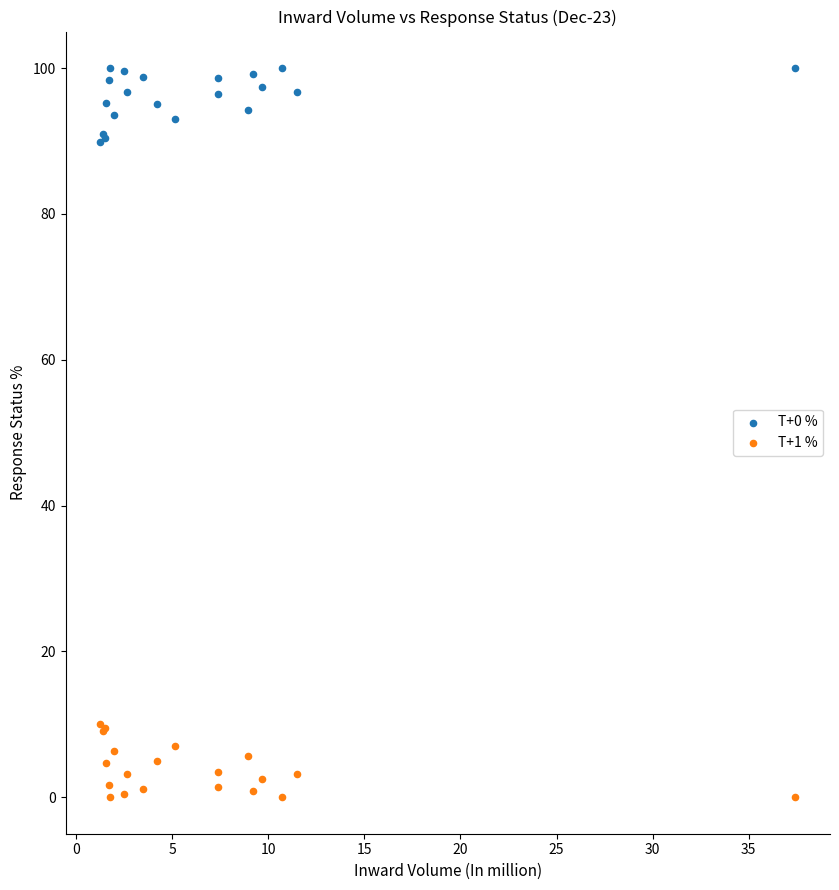

What is the X range (max minus min) for the scatter plot?

36.2